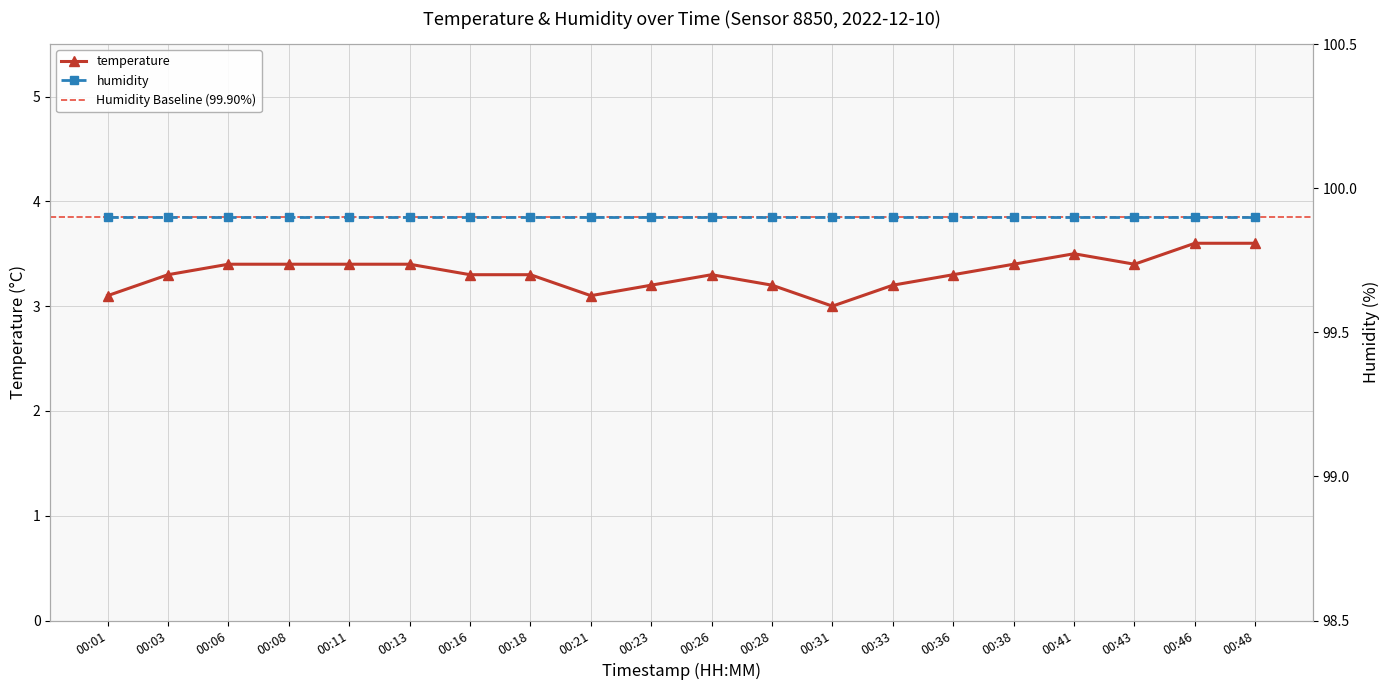

Is it true that the value at 00:43 is 3.4?

True